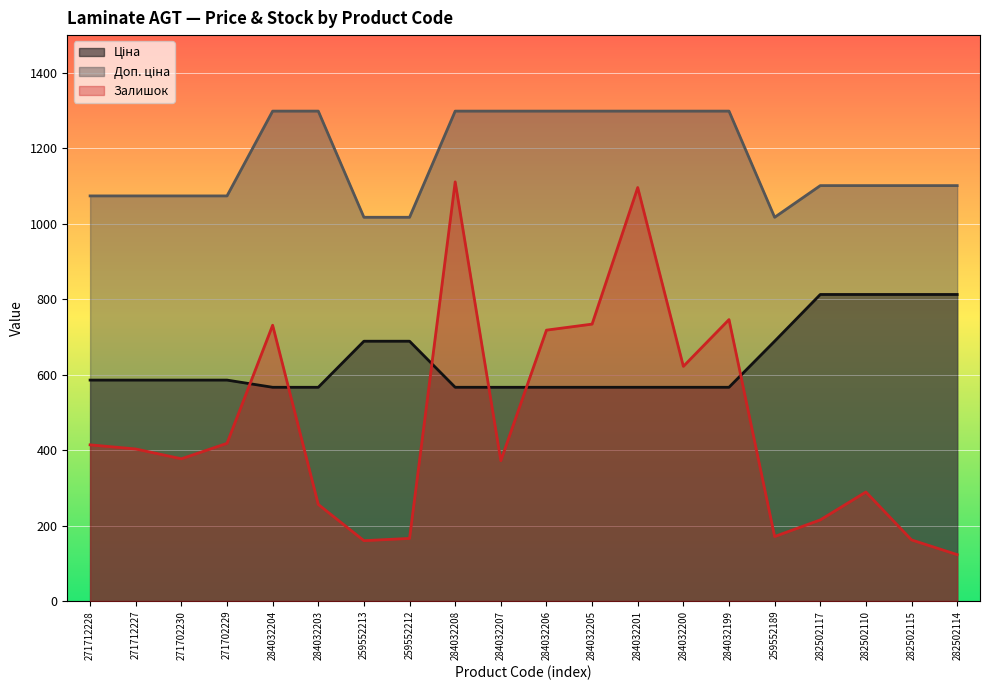

What is the total value across all series at 284032207?

2237.1